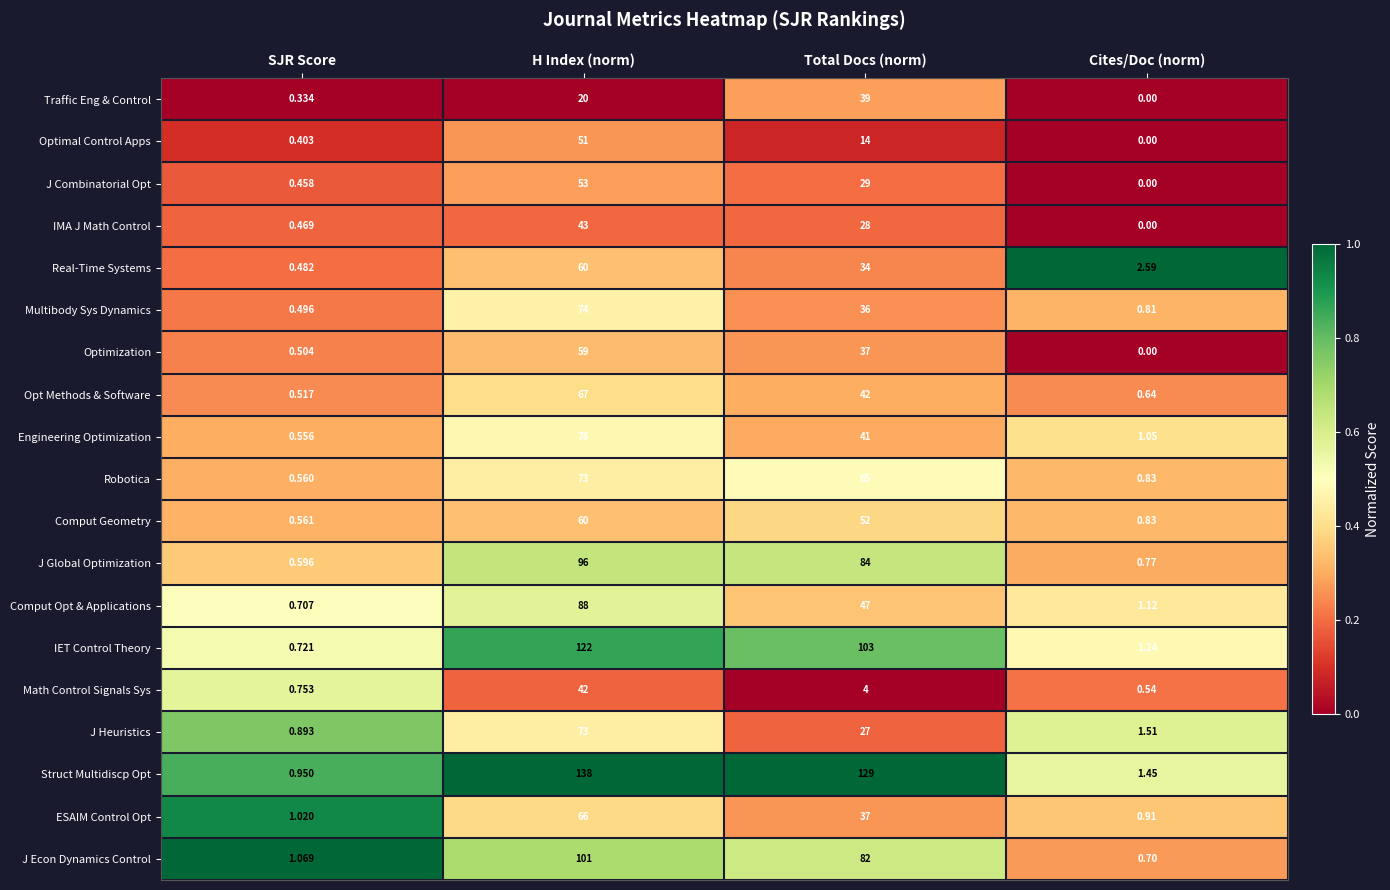

Which category has the lowest value in the Comput Opt & Applications series?

SJR Score